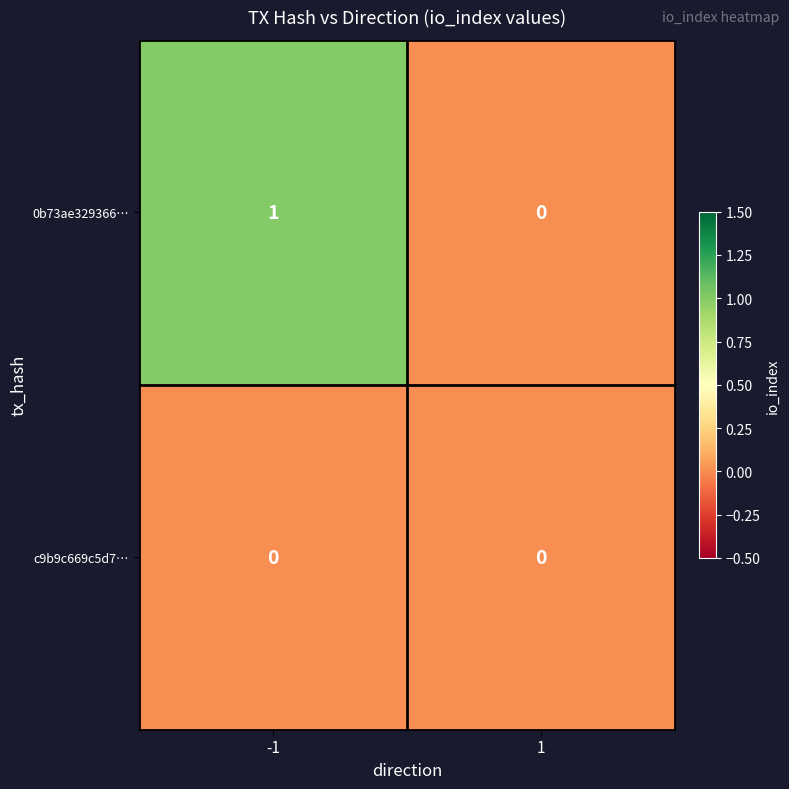

Reading right to left, what are all the values shown in this chart?

0b73ae329366…: 0	1
c9b9c669c5d7…: 0	0